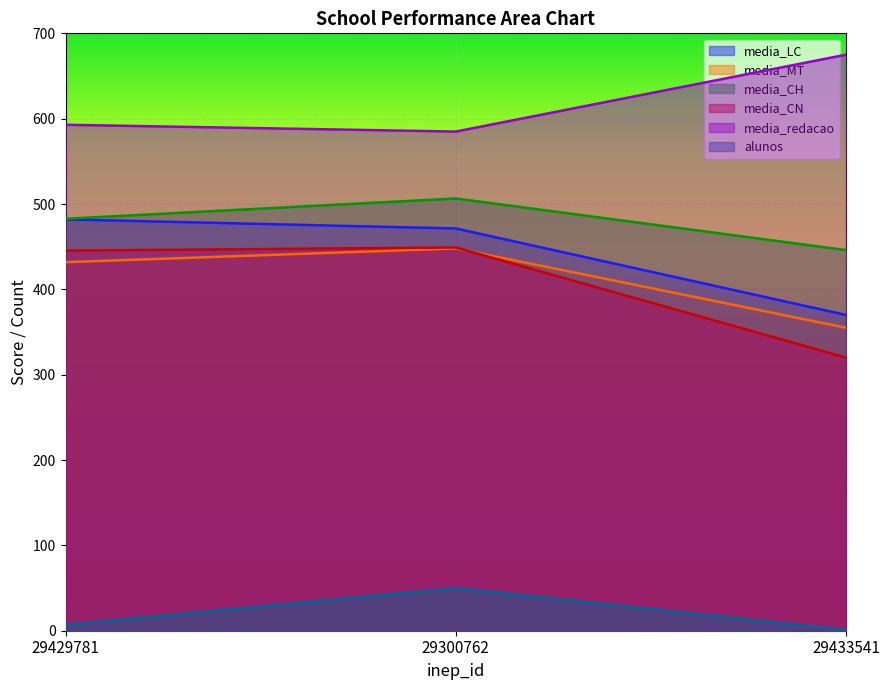

What is the sum of the media_CN values at 29433541 and 29300762?

769.1